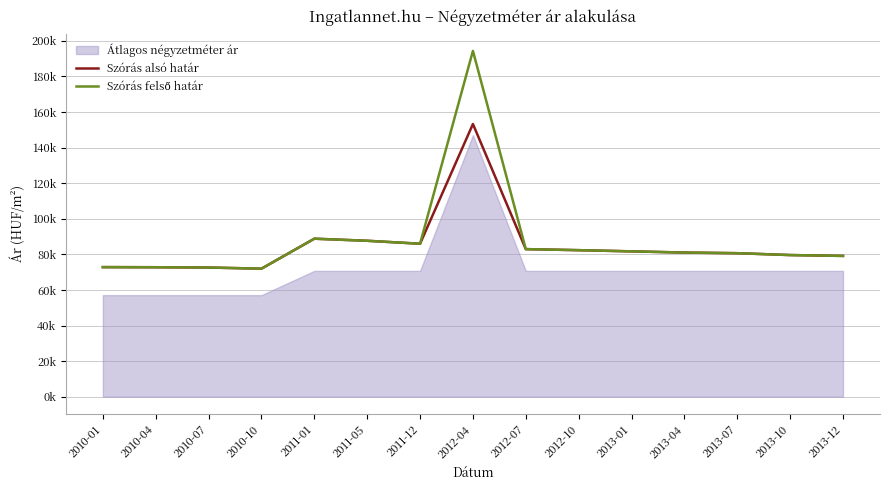

What is the maximum value for Szórás felső határ?

194342